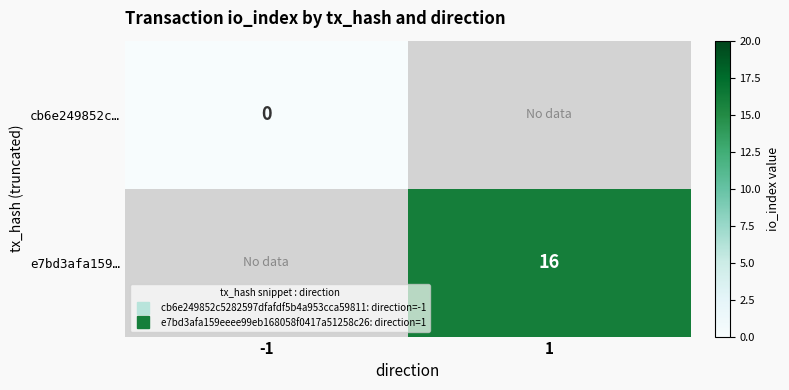

Where is cb6e249852c… nearest to the value 0?

-1